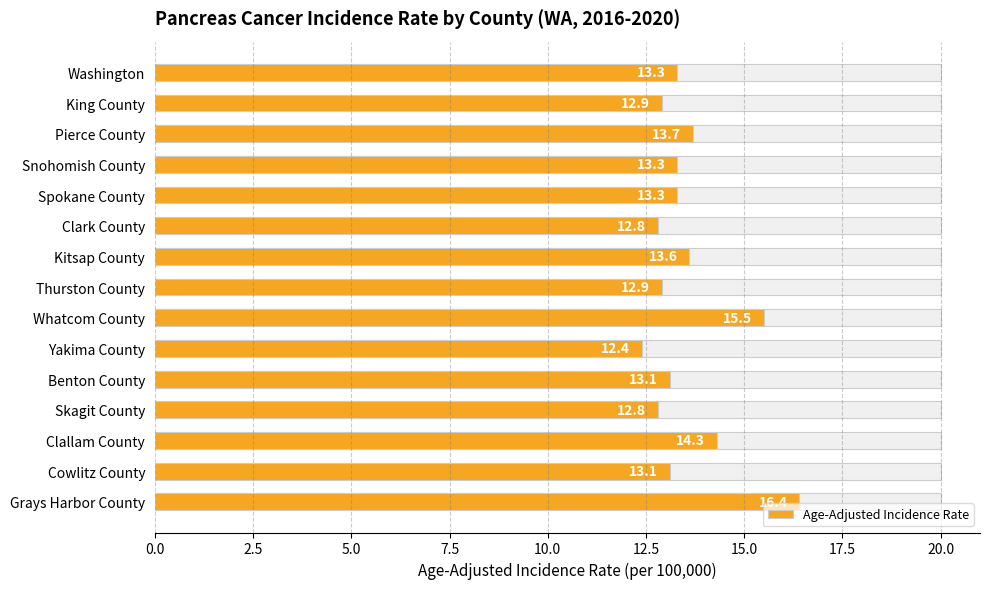

What is the greatest value displayed?

16.4